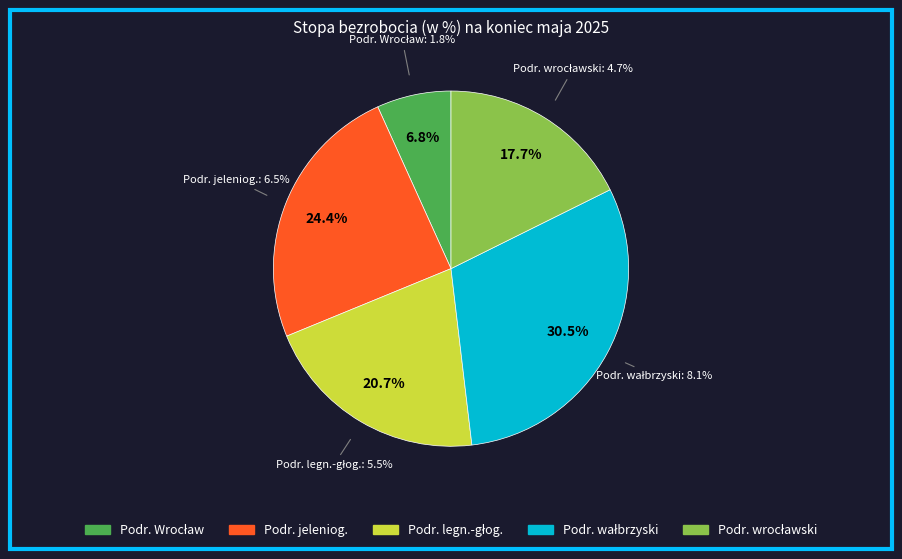

Between Podregion wrocławski and Podregion wałbrzyski, which is larger?

Podregion wałbrzyski